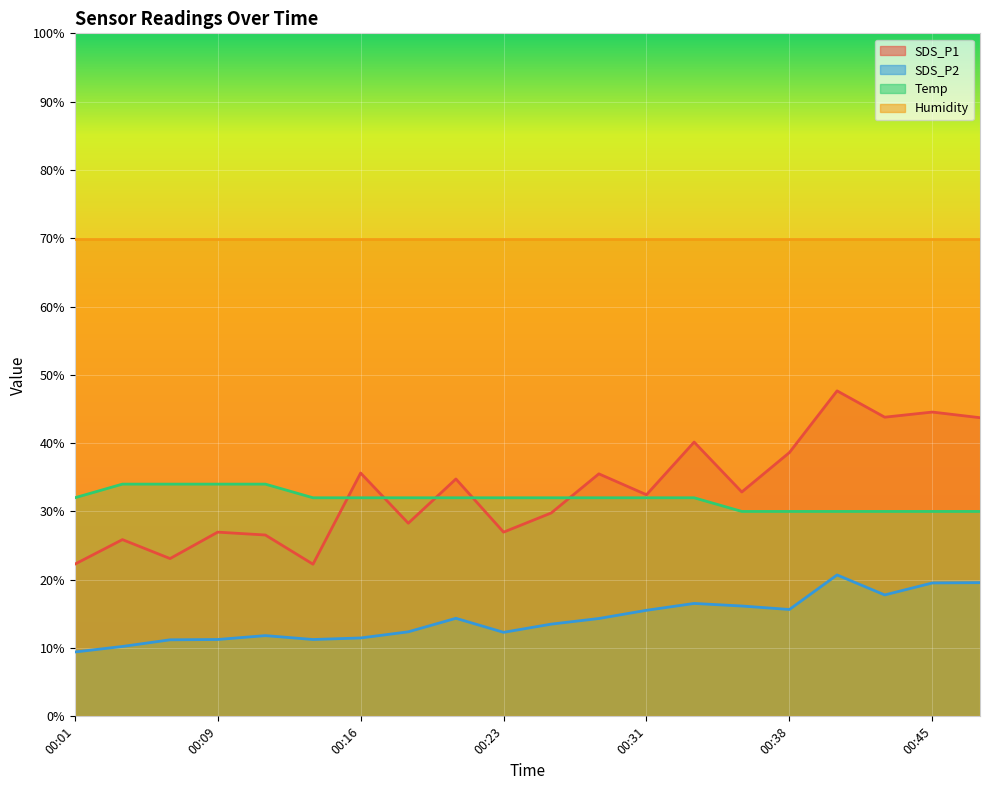

Is the value of Temp at 00:38 greater than the value of SDS_P2 at 00:28?

Yes